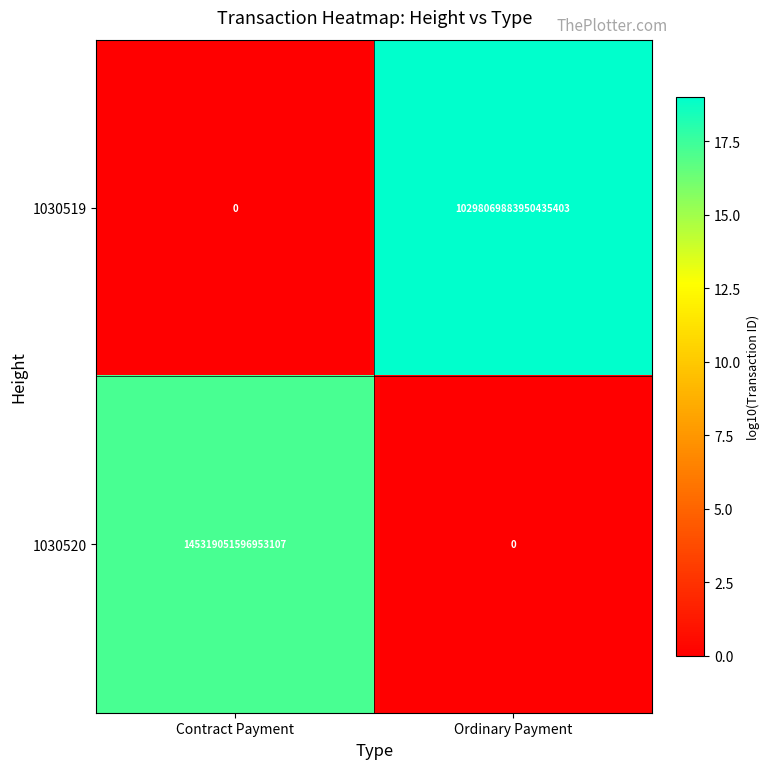

At which category does the chart reach its peak across all series?

Ordinary Payment